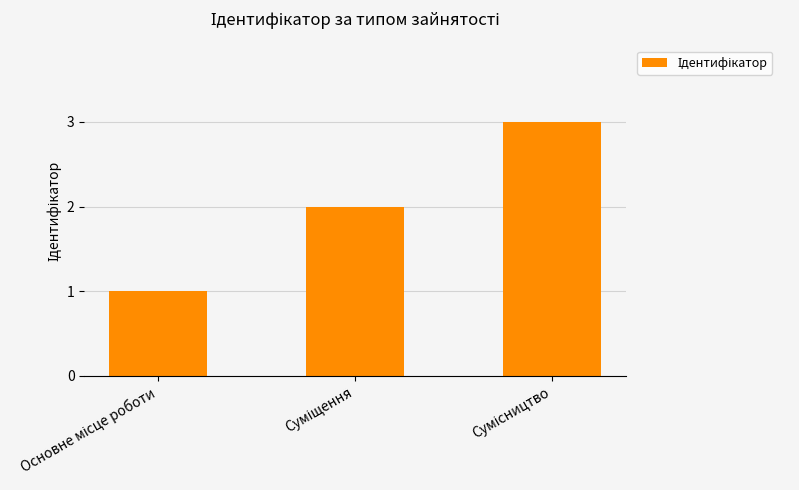

How many distinct data groups are displayed?

1